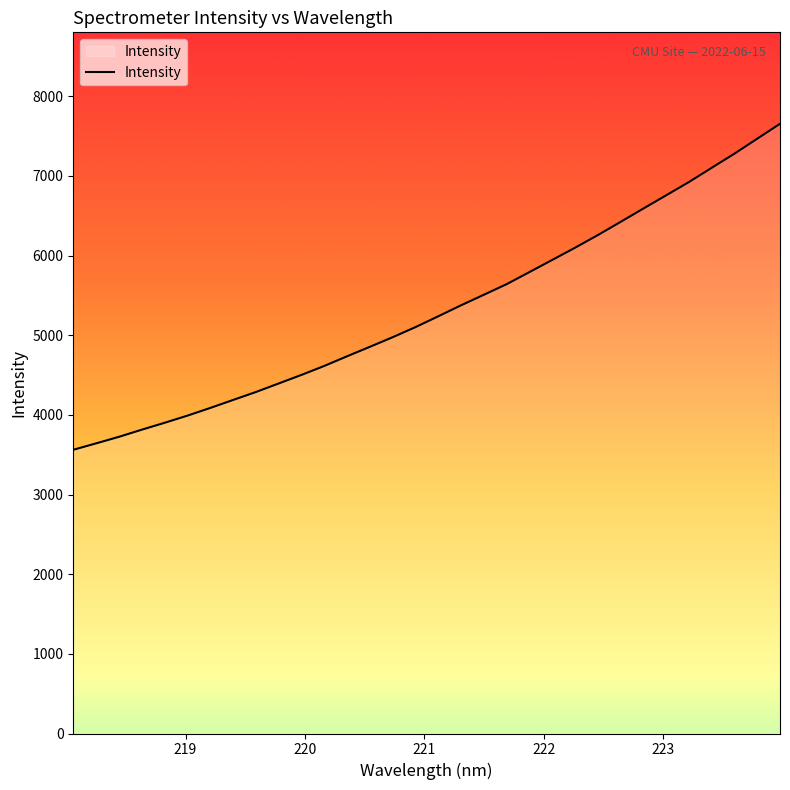

True or false: there are more than 1 points higher than both neighbors.

False